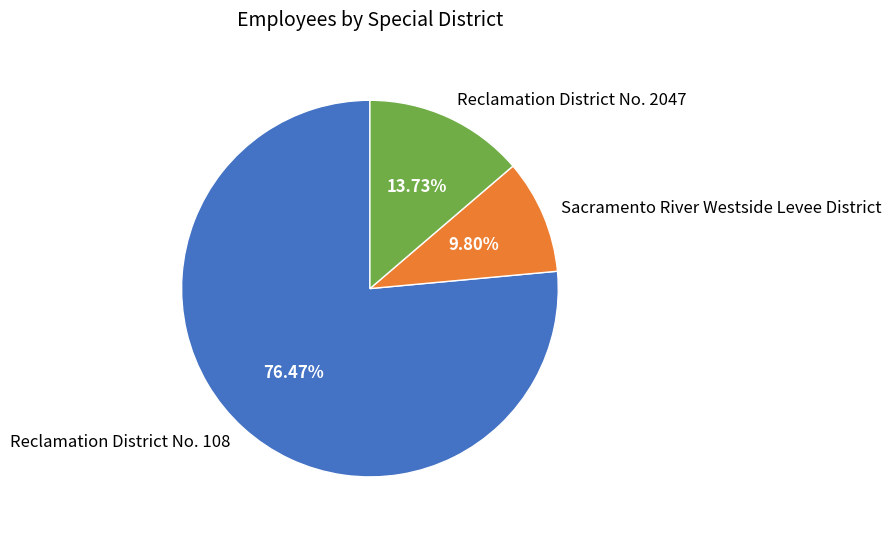

True or false: Reclamation District No. 108 accounts for 76% of the total.

True